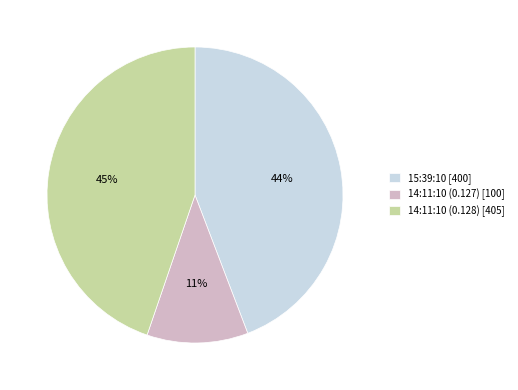

True or false: 15:39:10 accounts for 52% of the total.

False